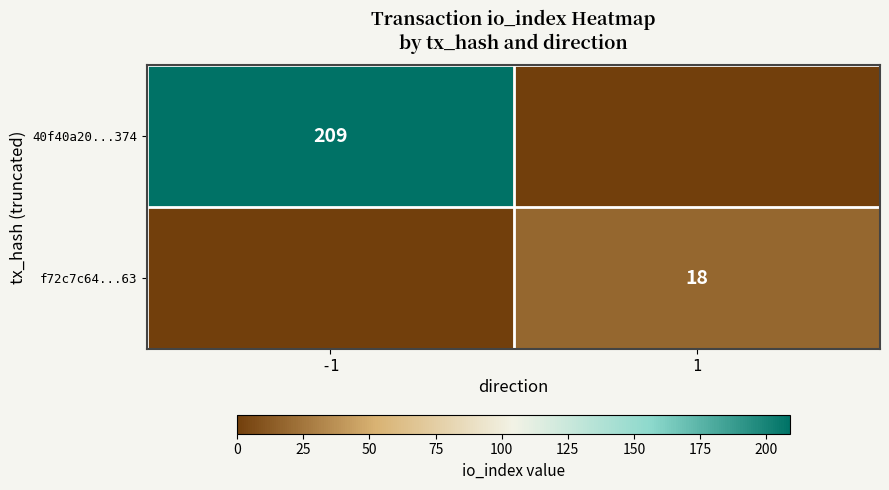

Is the value of f72c7c64...63 at 1 greater than the value of 40f40a20...374 at -1?

No